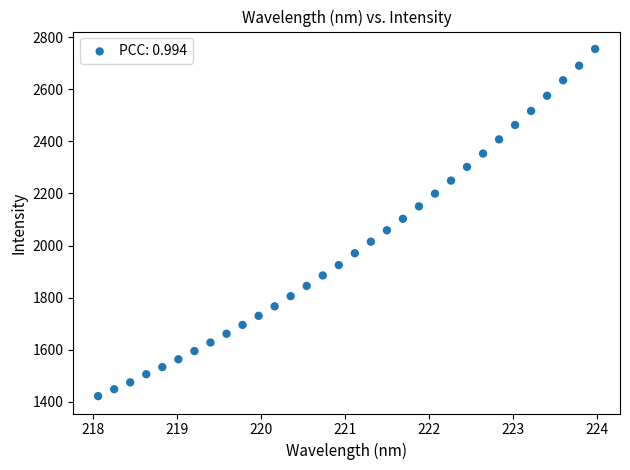

What is the range of Y values (max minus min)?

1332.4